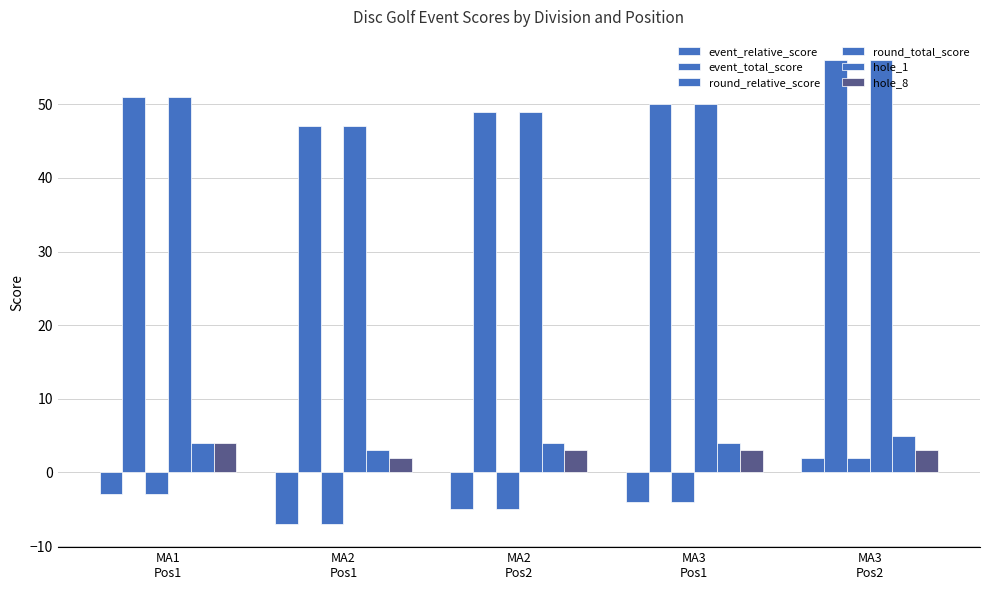

What is the total value across all series at MA3
Pos2?

124